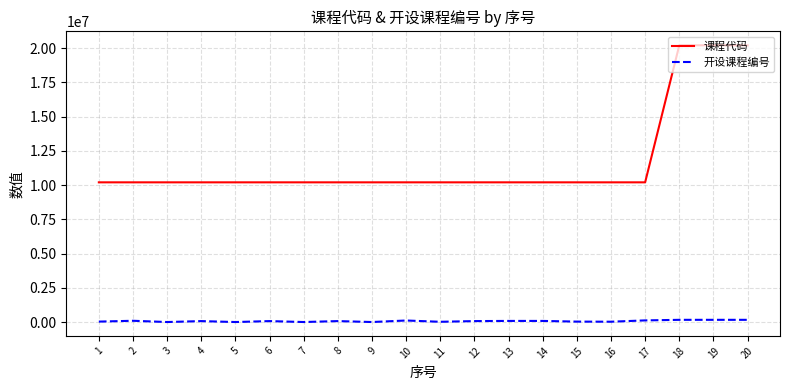

True or false: 开设课程编号 has a value of 81541 at 13.

True